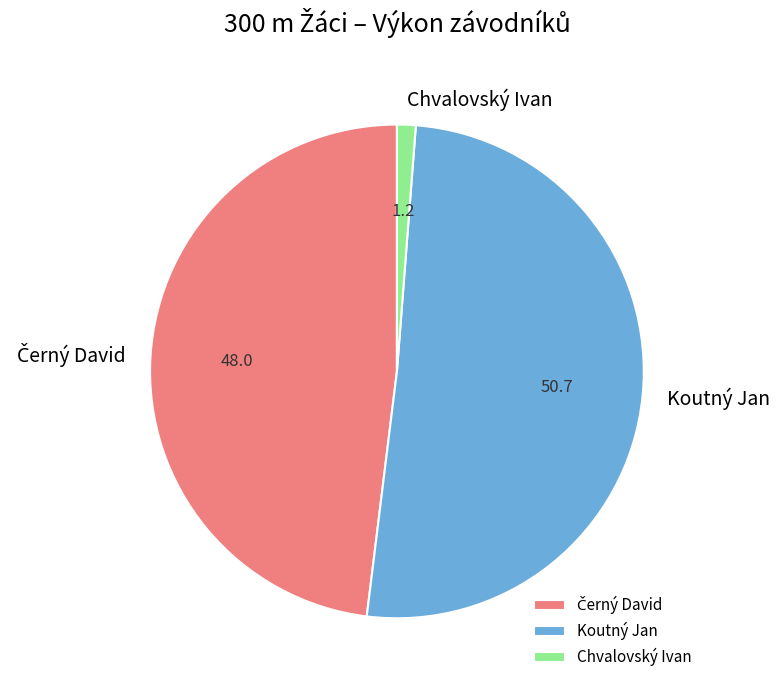

Is it true that Koutný Jan is 51% of the pie?

True